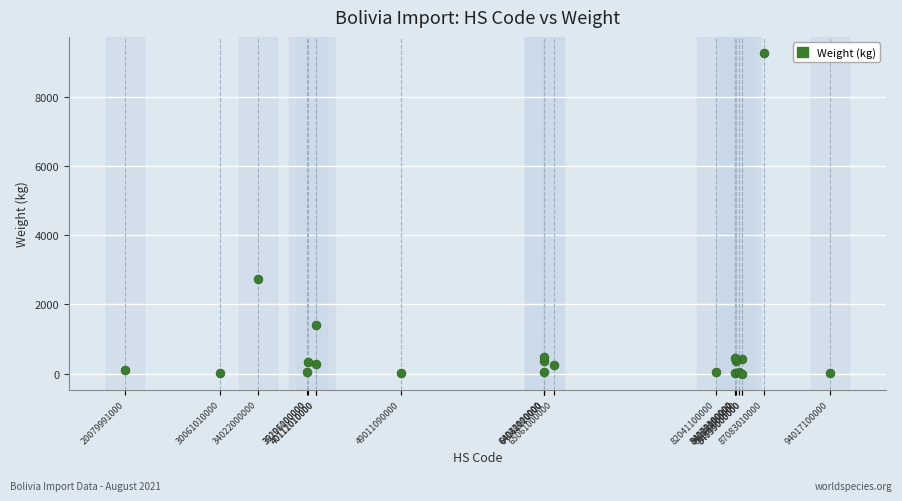

What Y value in the scatter plot is closest to 4632?

2730.4